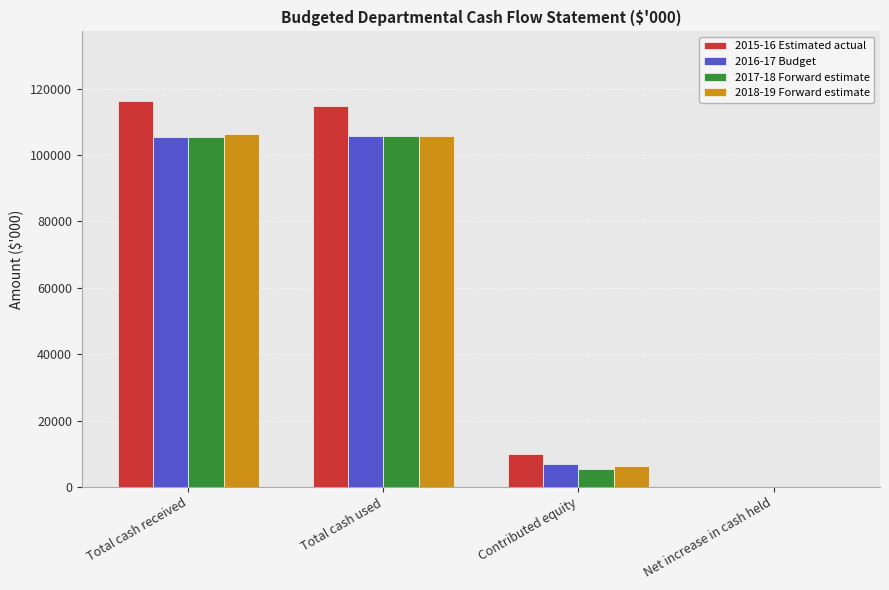

Between Total cash received and Contributed equity, which series saw the biggest shift?

2015-16 Estimated actual